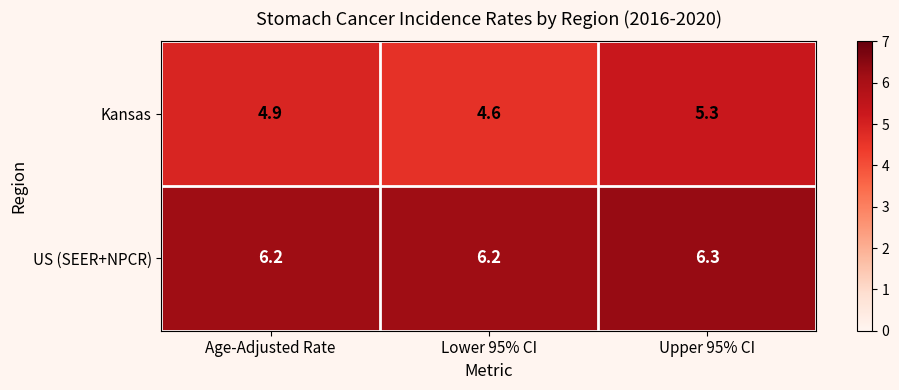

Rank the series at Lower 95% CI from lowest to highest value.

Kansas, US (SEER+NPCR)